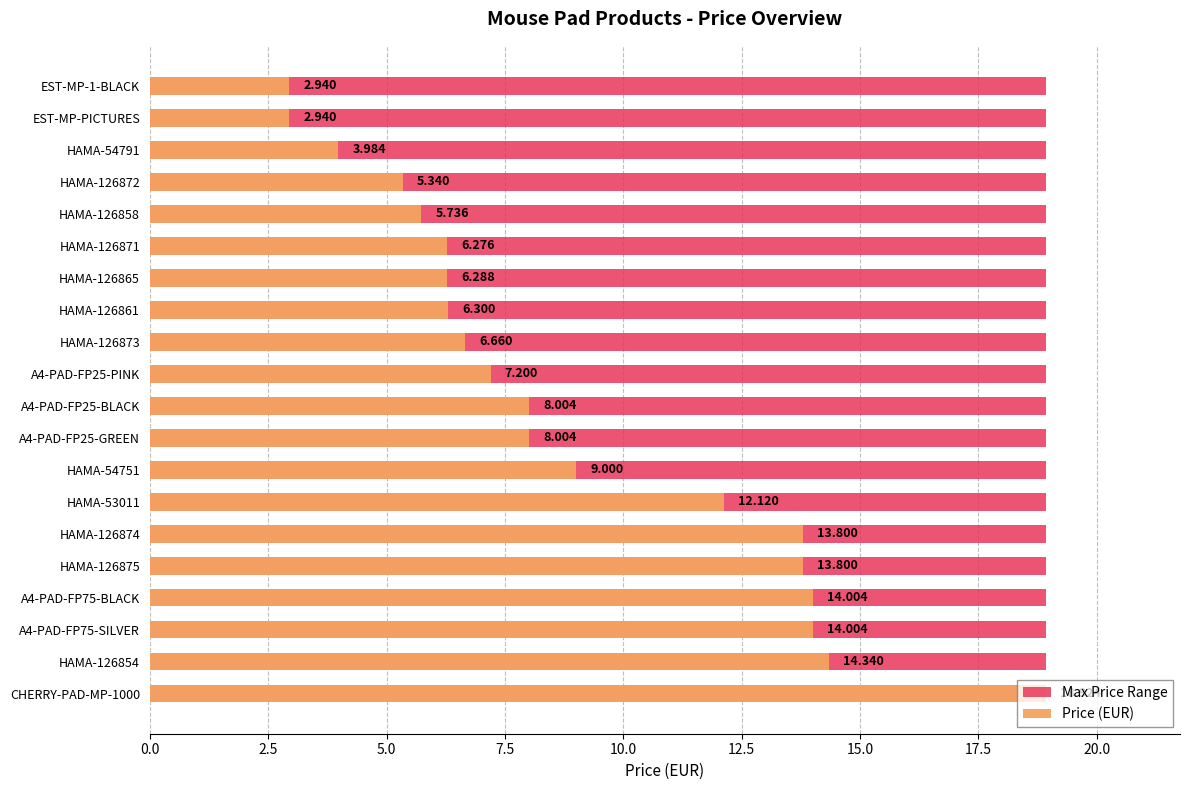

How many bars are there in each group?

2